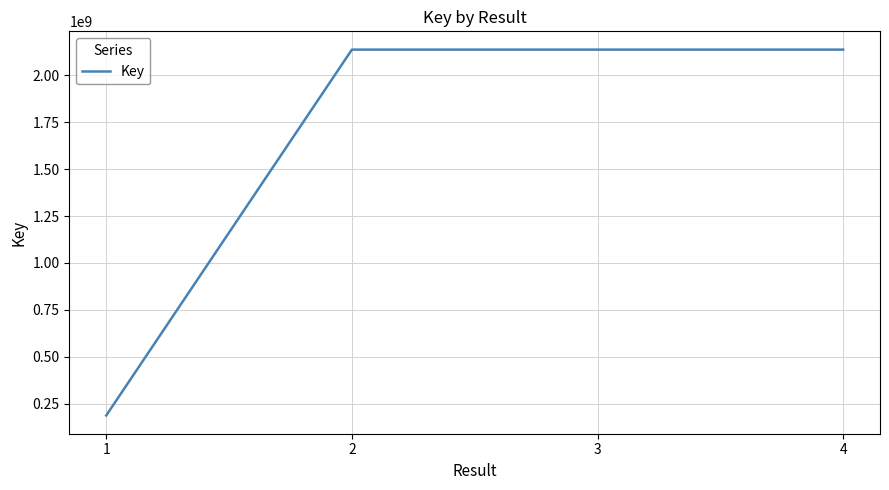

At which label does the data first exceed 2137672690?

2